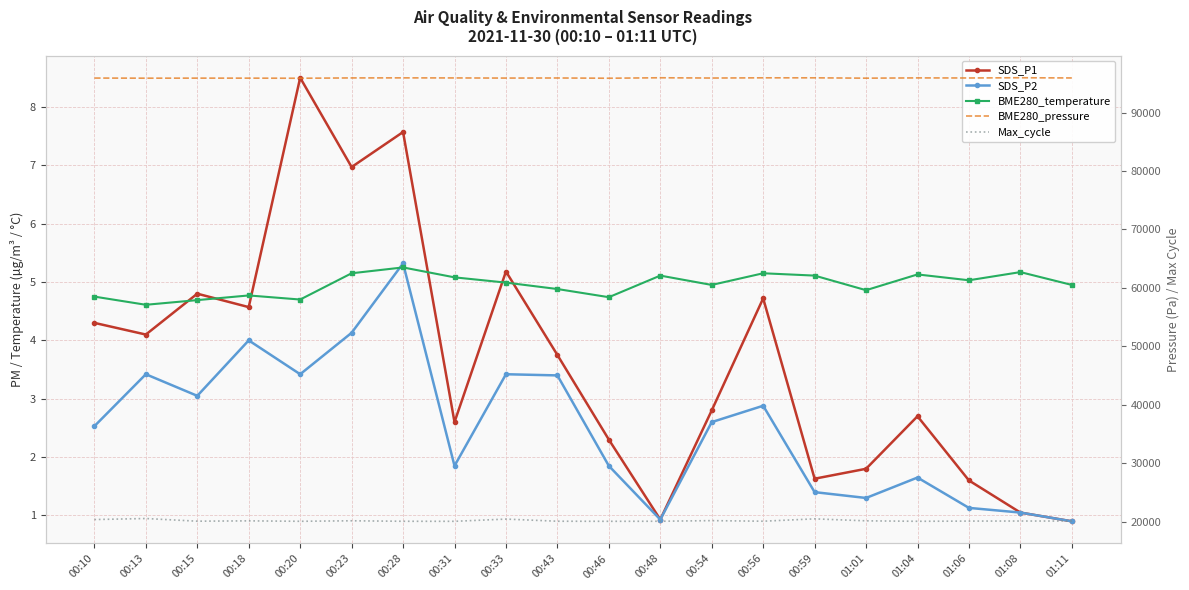

The value of BME280_temperature at 00:33 is 6.6. True or false?

False